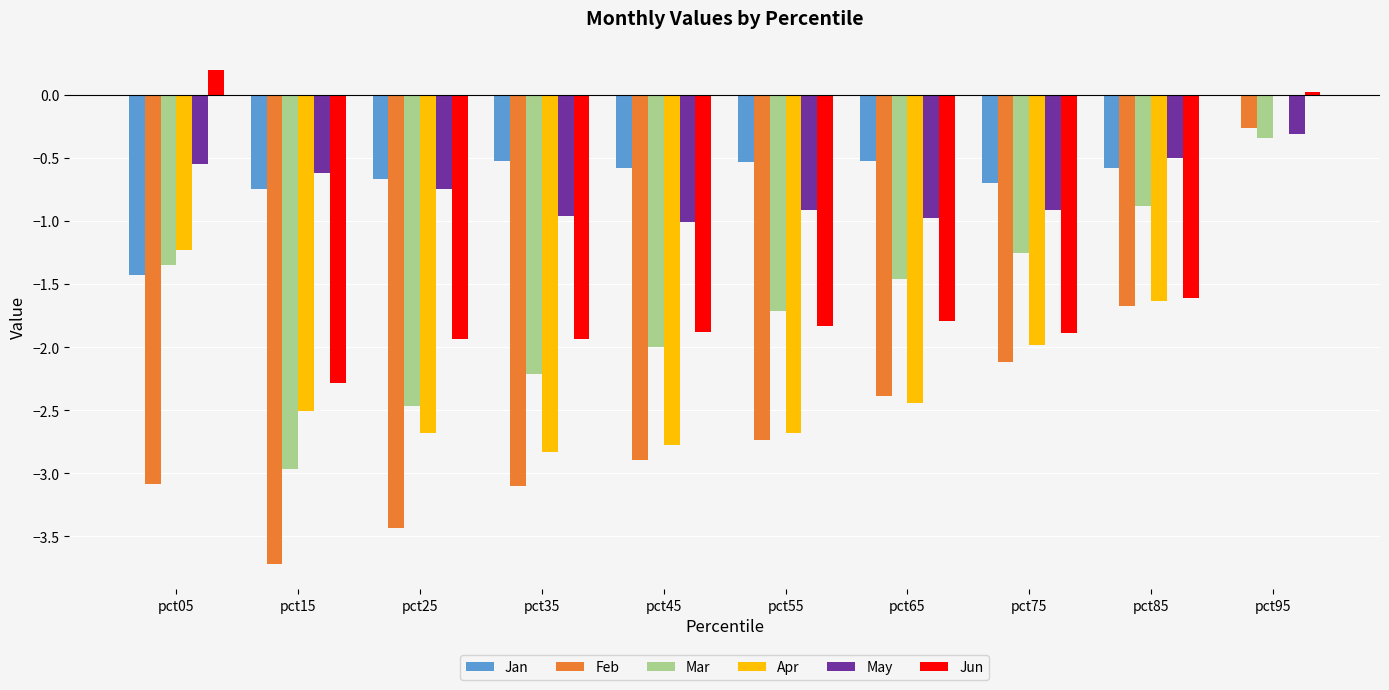

At which category is the sum across all series the highest?

pct95